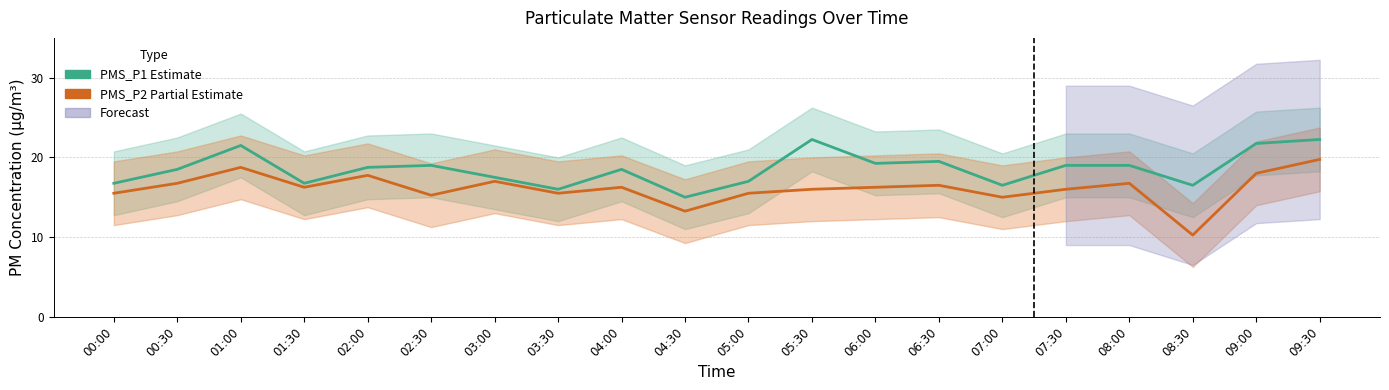

The PMS_P1 Estimate series shows 19.5 at 06:30. True or false?

True